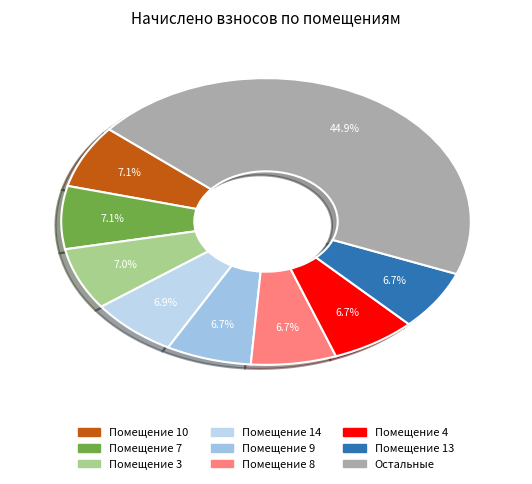

How many slices are in this pie chart?

9